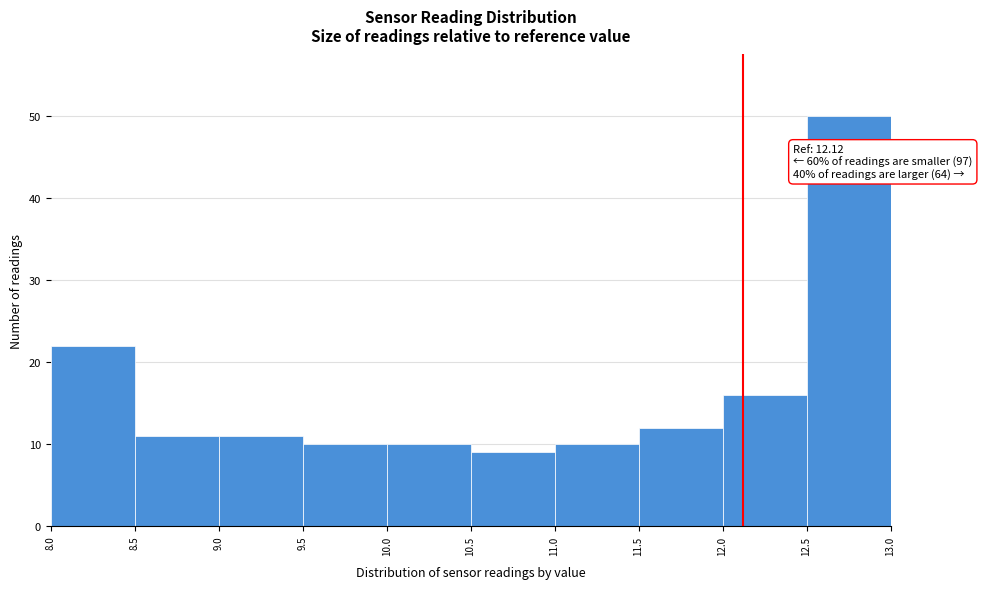

Over which range of the x-axis is the bar tallest?

12.5 to 13.0